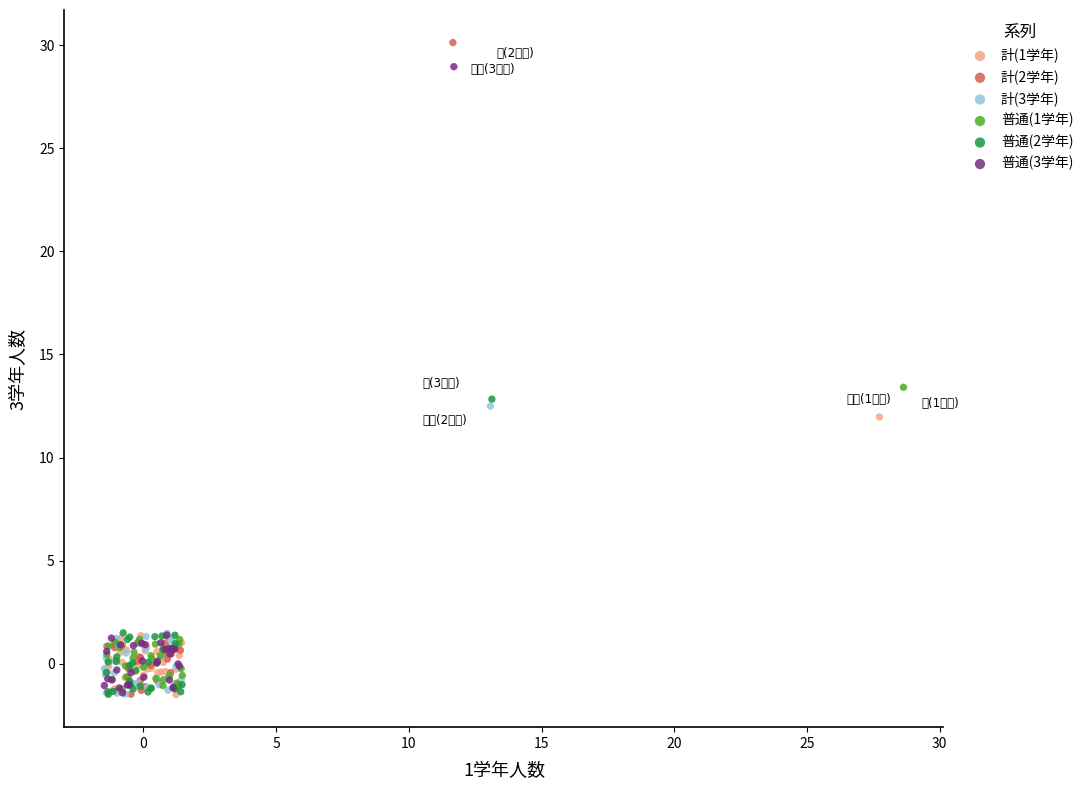

Which series has the largest Y range (max minus min)?

計(2学年)